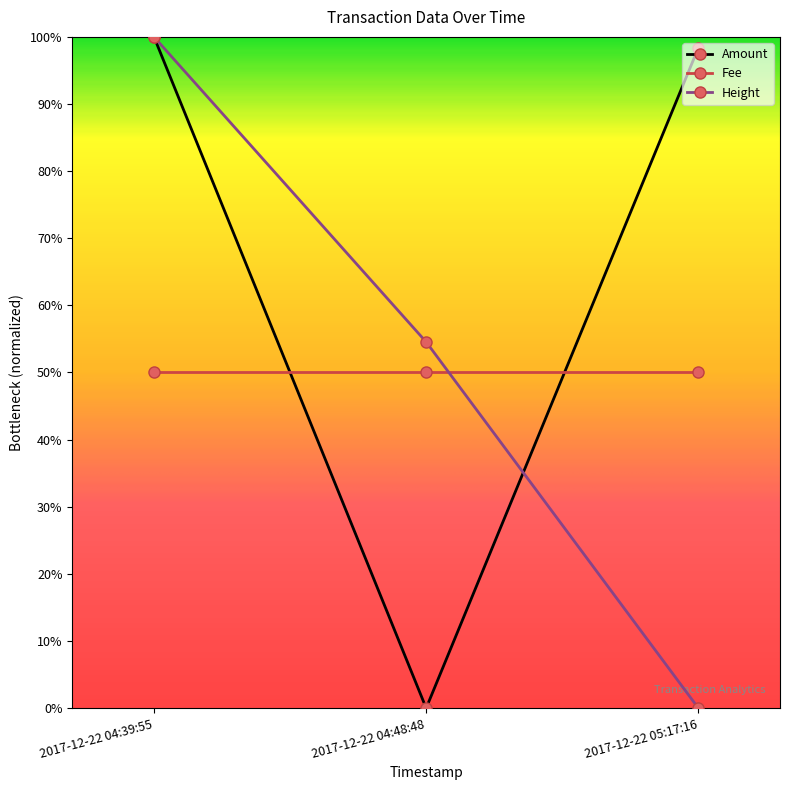

Which series changed the most between 2017-12-22 04:39:55 and 2017-12-22 04:48:48?

Amount